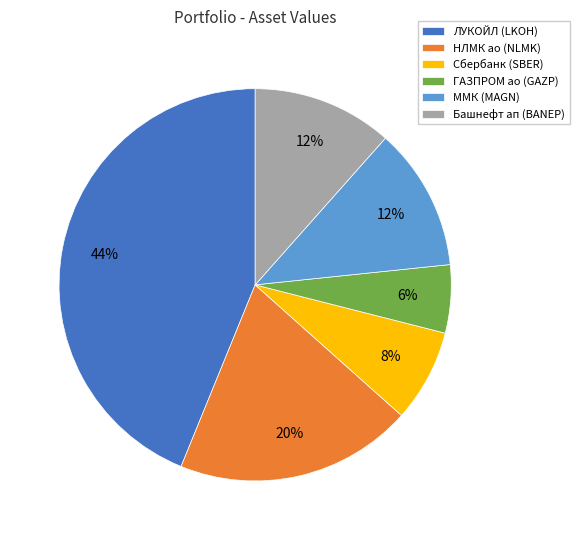

To the nearest percent, what is the average slice percentage?

17%